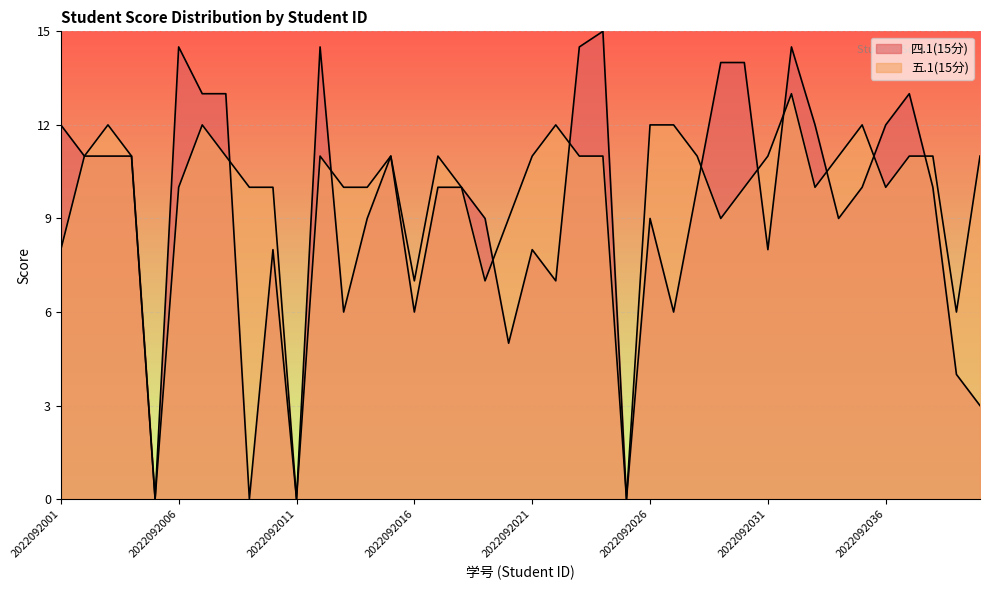

Which has a higher value, 2022092038 or 2022092007?

2022092007